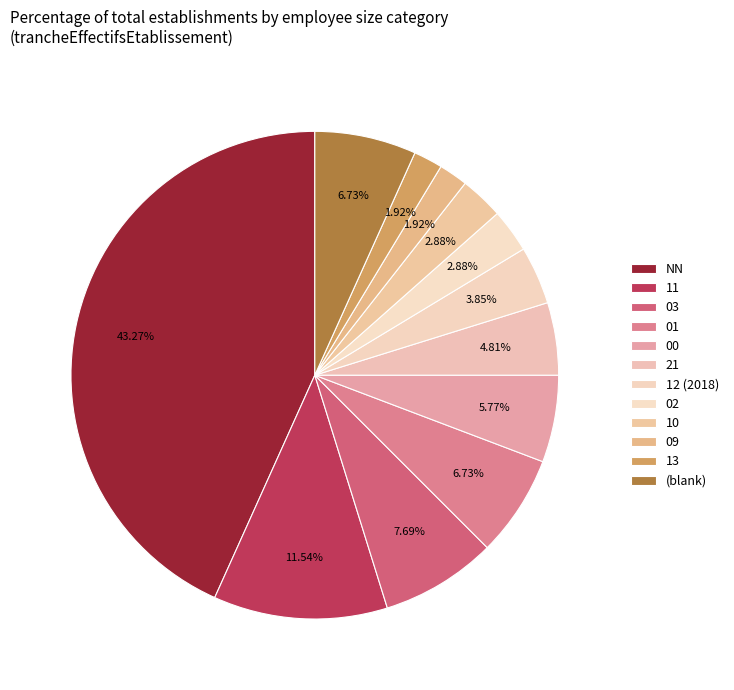

How many slices are in this pie chart?

12